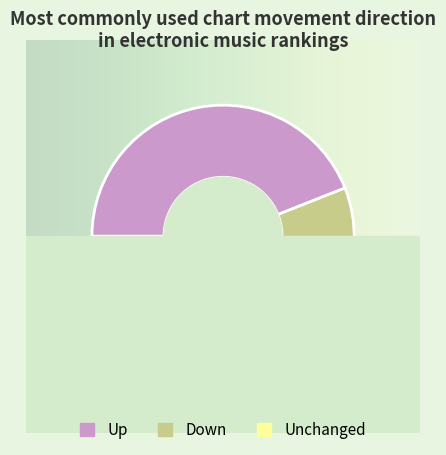

How much of the chart is everything except -?

70.0%